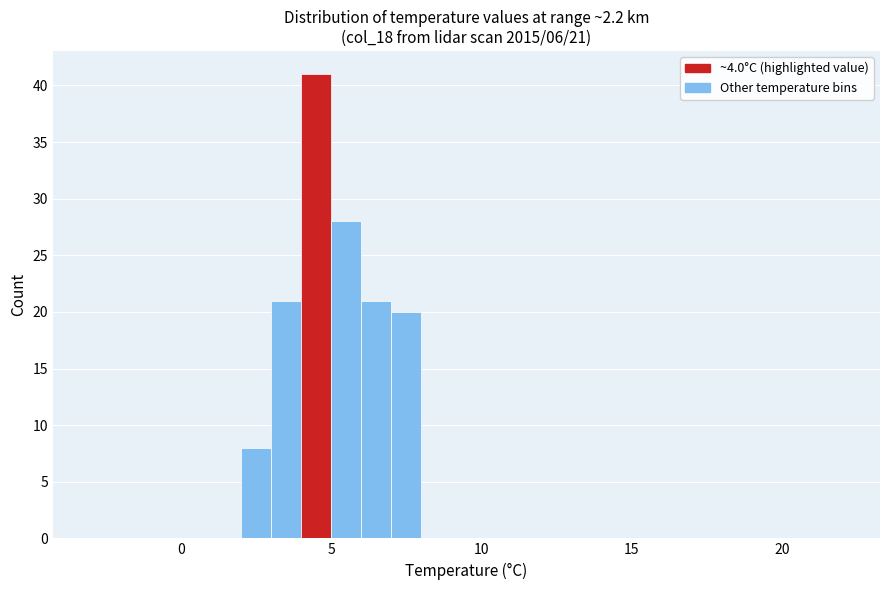

Read against the x-axis, roughly where is the centre of the tallest bar?

4.5